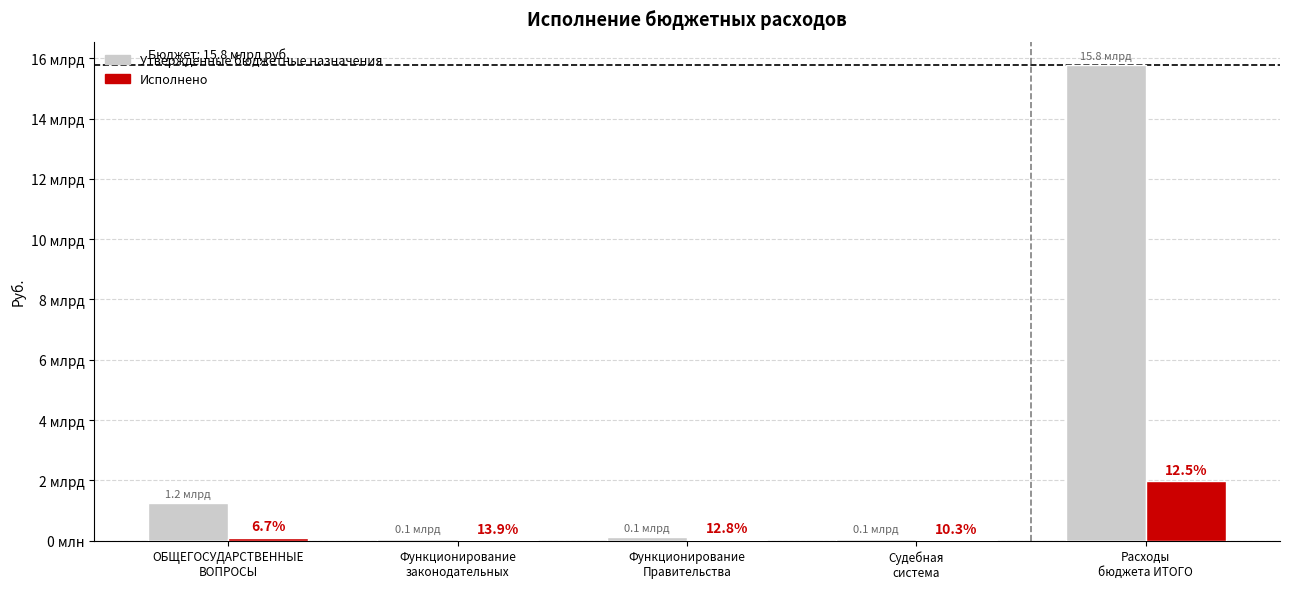

Reading right to left, extract all data points from this chart.

Утвержденные бюджетные назначения: 15763440428.6	51345956.0	105571600.0	68874200.0	1237269647.0
Исполнено: 1965846000.8	5304095.2	13536020.6	9576536.3	82540622.0